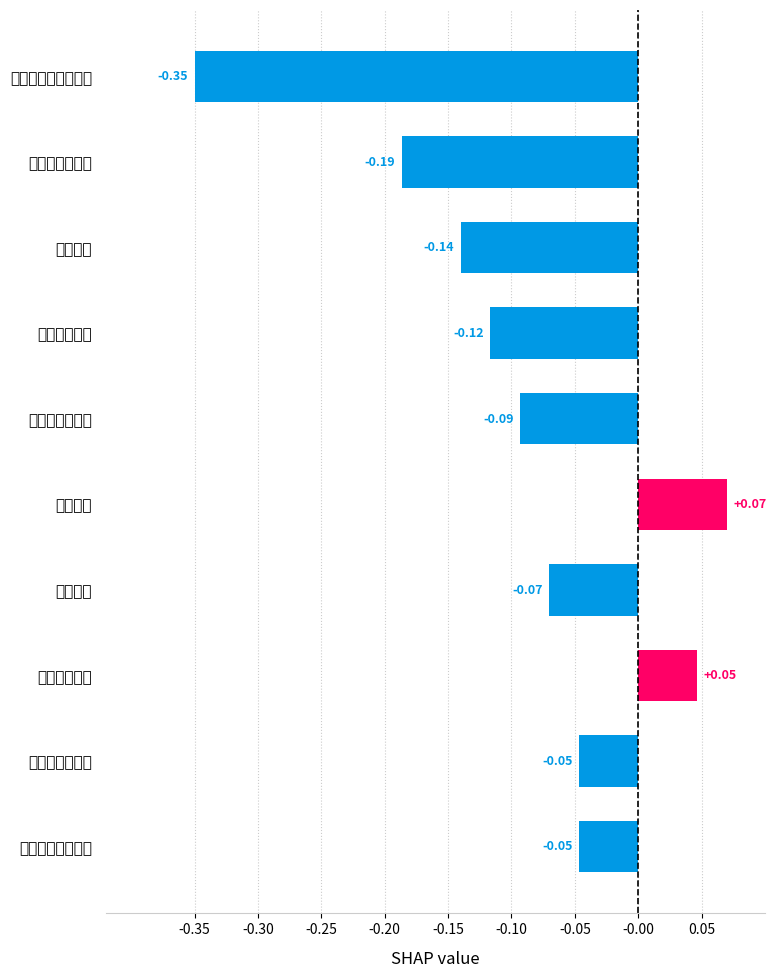

Count the values in the range 0 to 1.

2